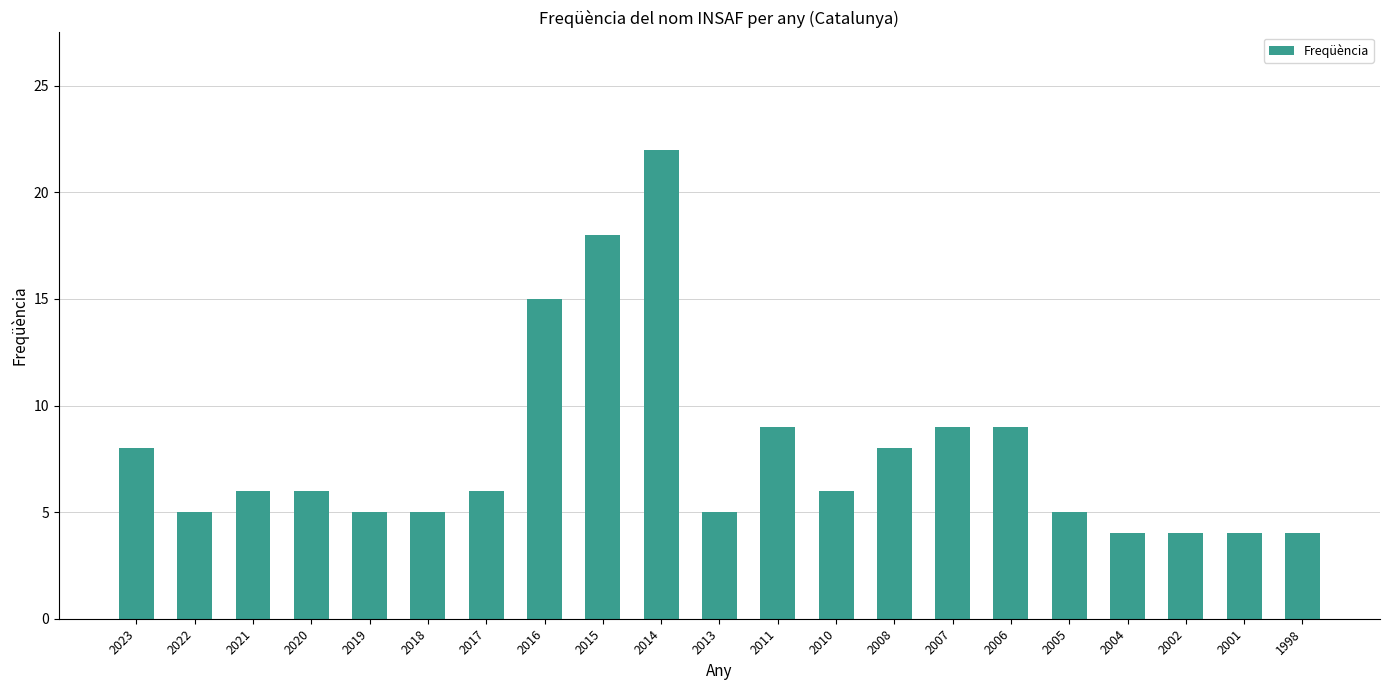

Reading right to left, list all the values displayed in this chart.

4	4	4	4	5	9	9	8	6	9	5	22	18	15	6	5	5	6	6	5	8